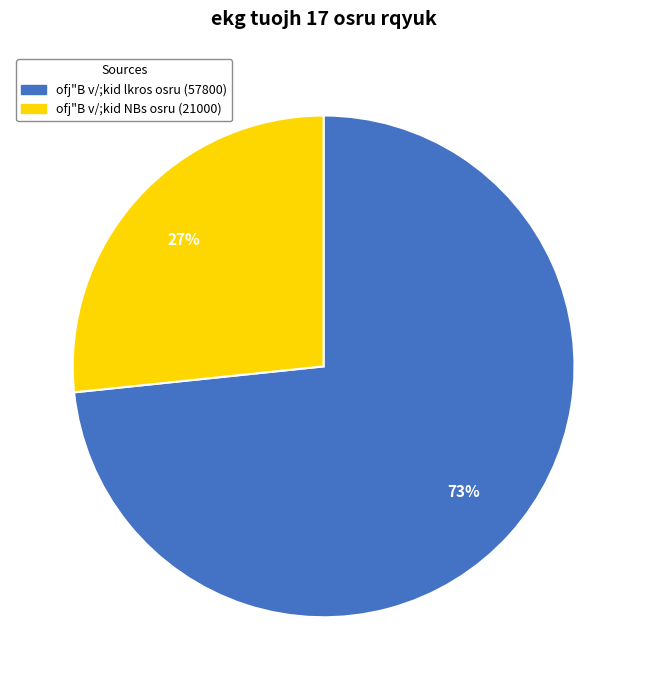

How many segments does this pie chart have?

2